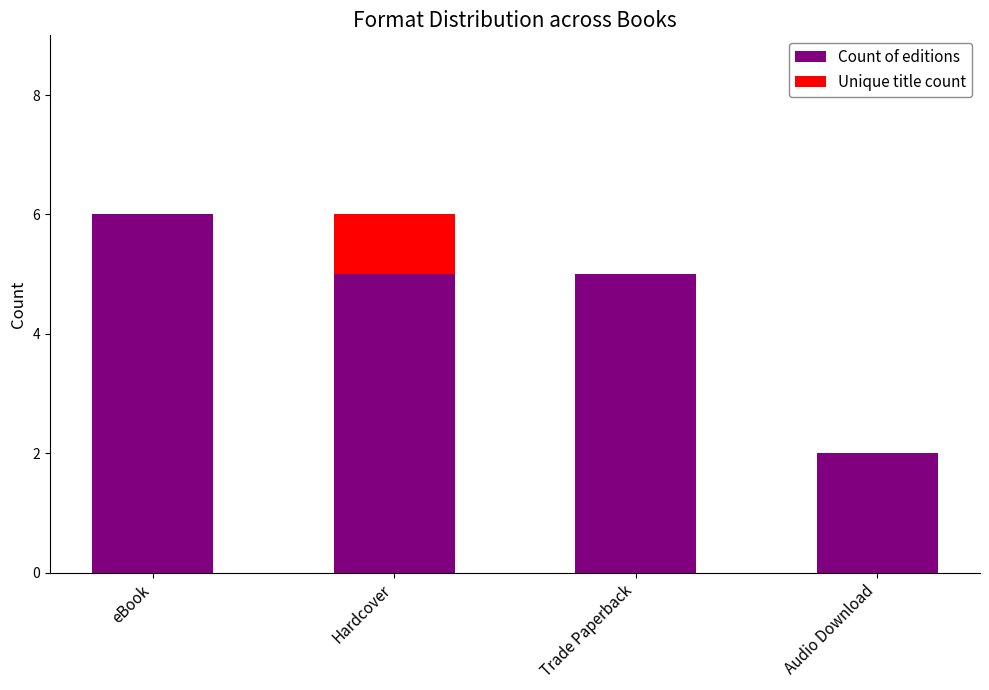

Count the Count of editions values in the range 5 to 6.

3